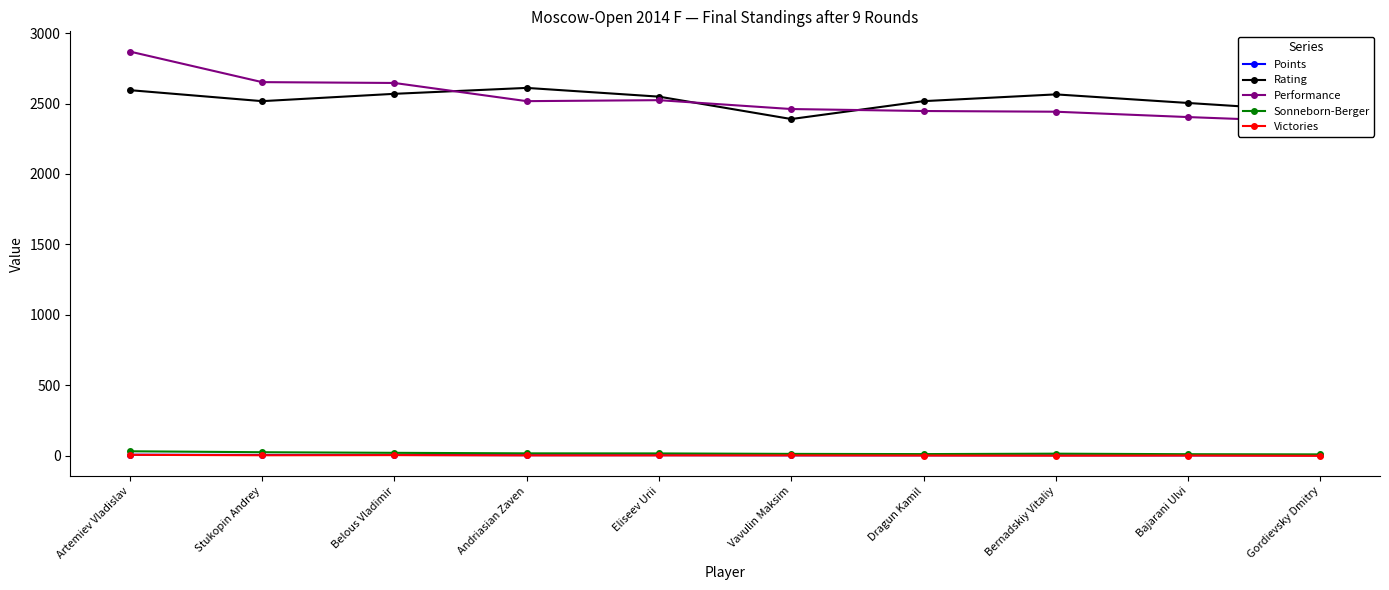

Which series has the widest spread of values?

Performance